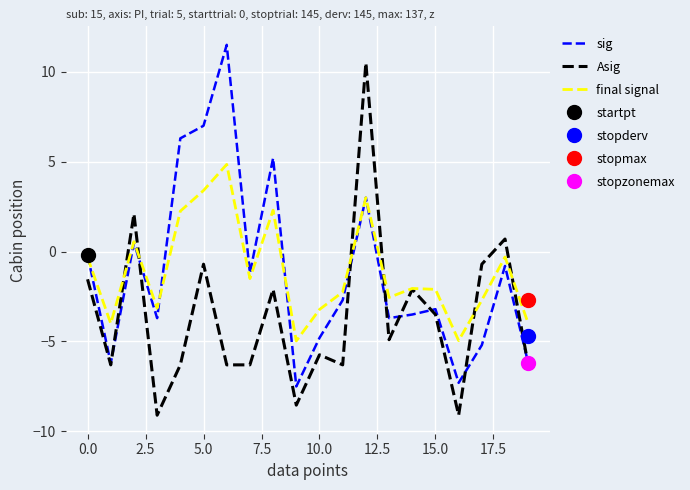

Where is sig nearest to the value 2?

12